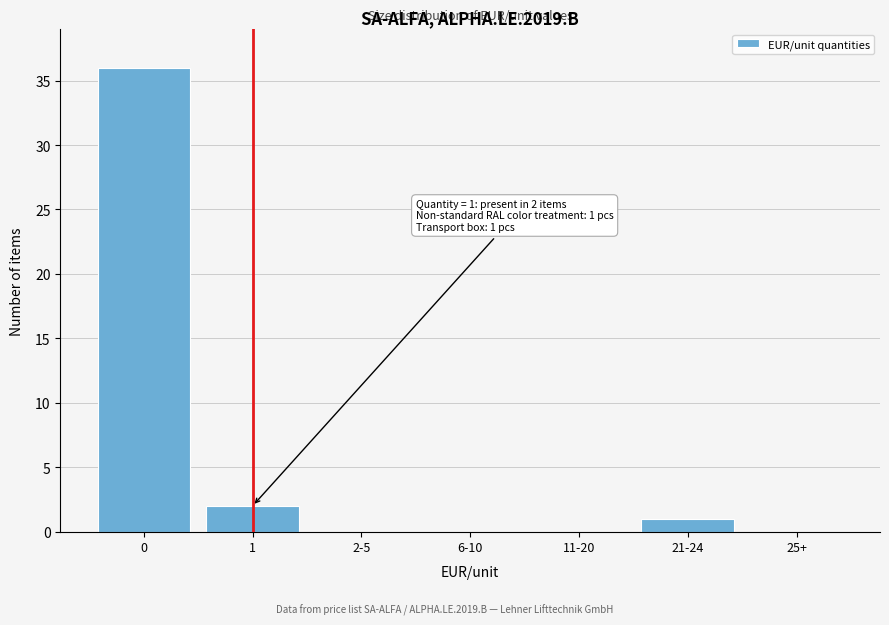

Reading right to left, extract all data points from this chart.

25+=0	21-24=1	11-20=0	6-10=0	2-5=0	1=2	0=36